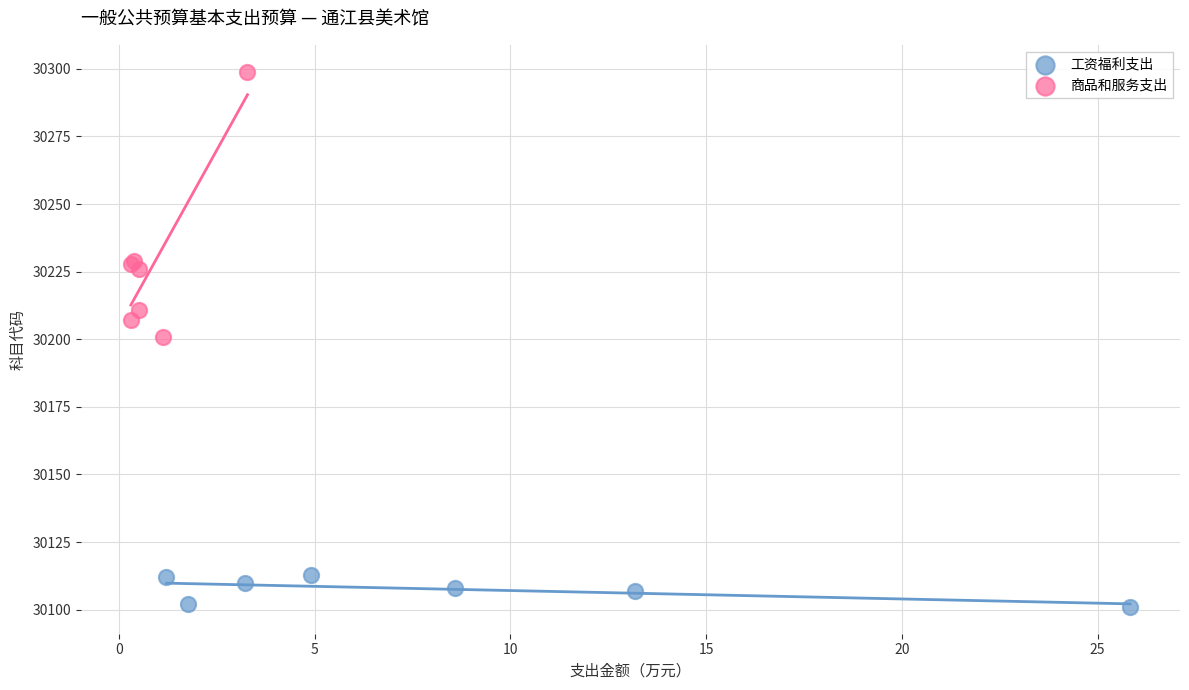

Which series reaches the minimum Y coordinate?

工资福利支出